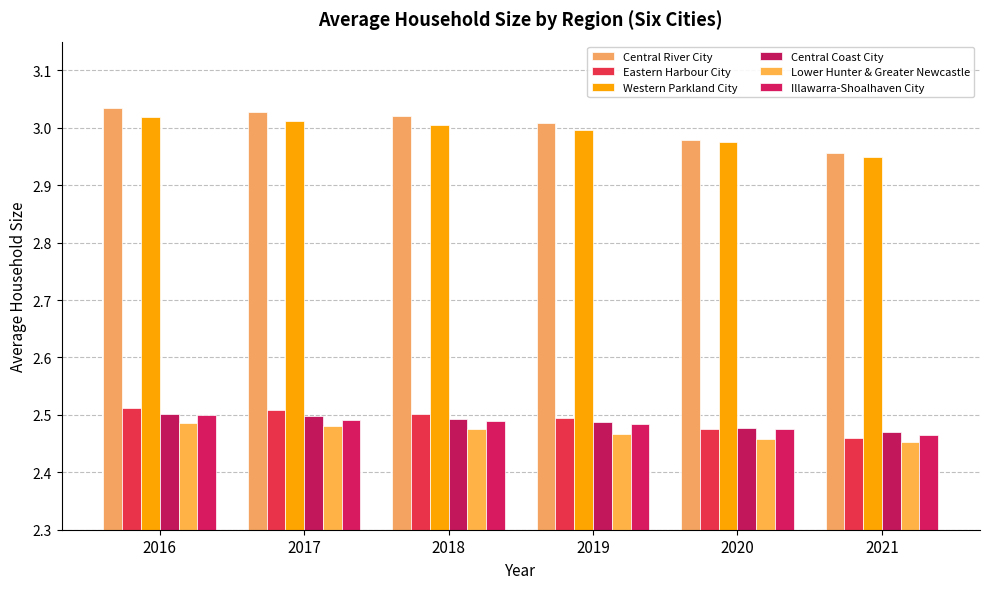

How many groups of bars are there?

6